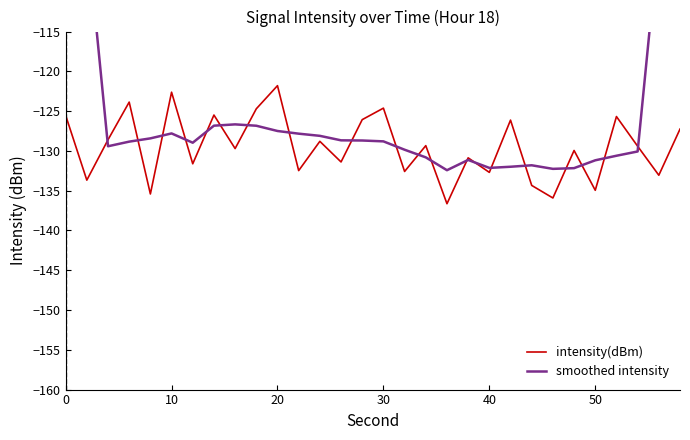

Is it true that intensity(dBm) equals -132.7 at 40?

True